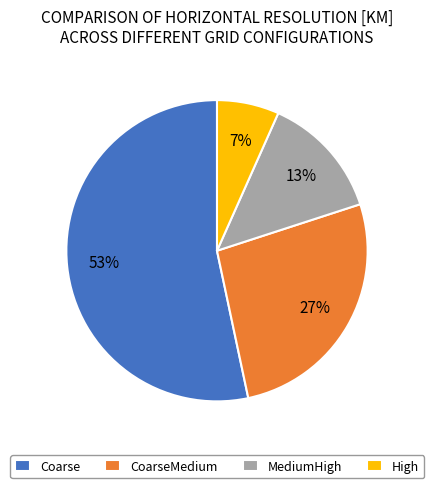

To the nearest percent, what is the difference between the High and CoarseMedium slice percentages?

20%